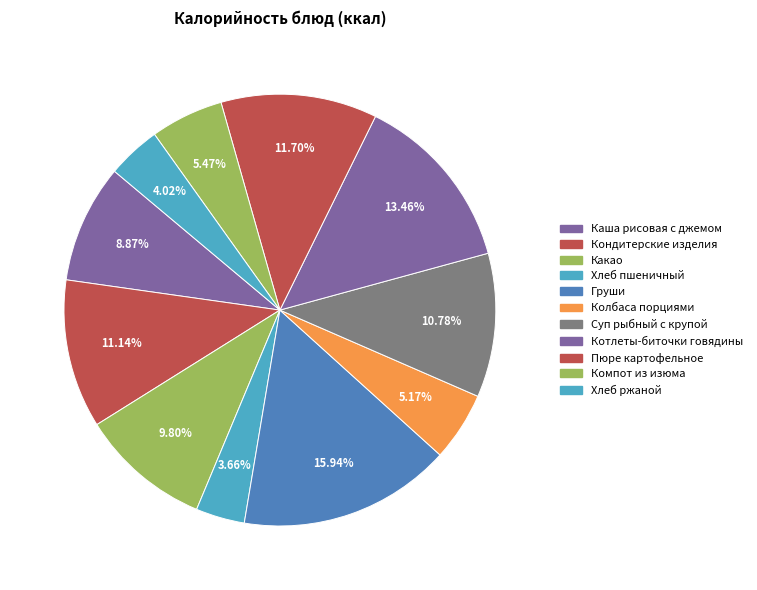

Rank the categories by value from lowest to highest.

Хлеб пшеничный, Хлеб ржаной, Колбаса порциями, Компот из изюма, Каша рисовая с джемом, Какао, Суп рыбный с крупой, Кондитерские изделия, Пюре картофельное, Котлеты-биточки говядины, Груши